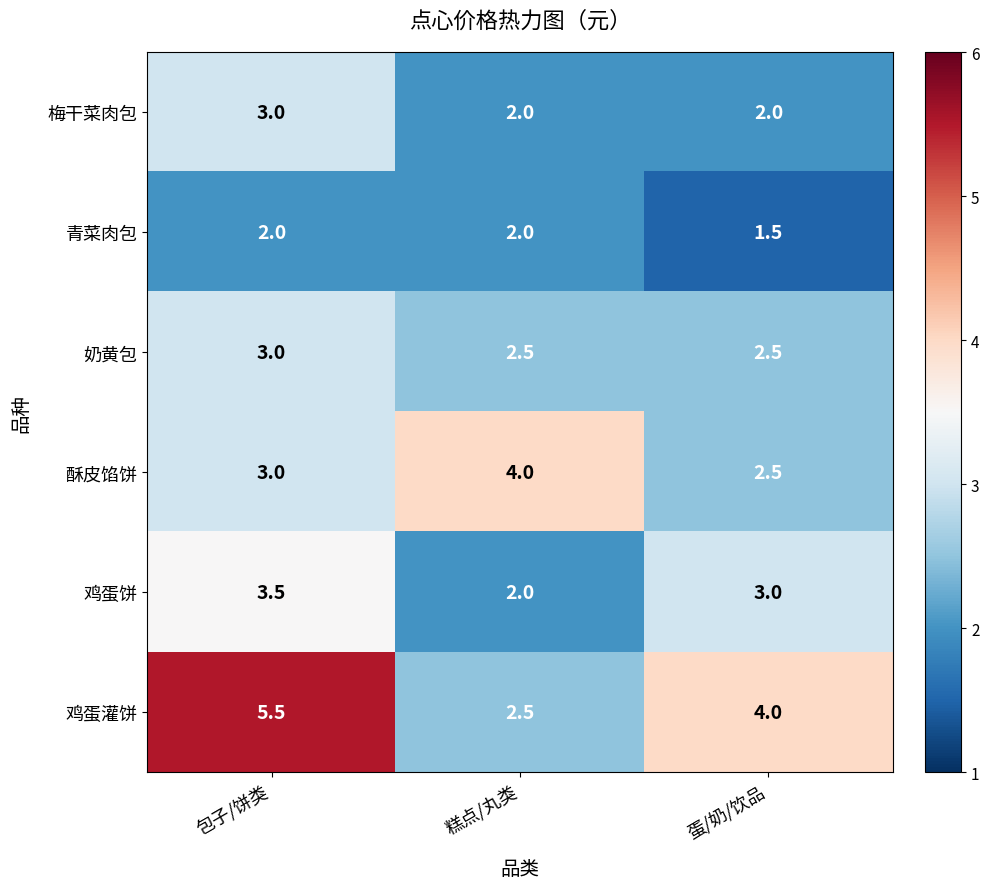

What is the spread (max minus min) of values at 包子/饼类?

3.5